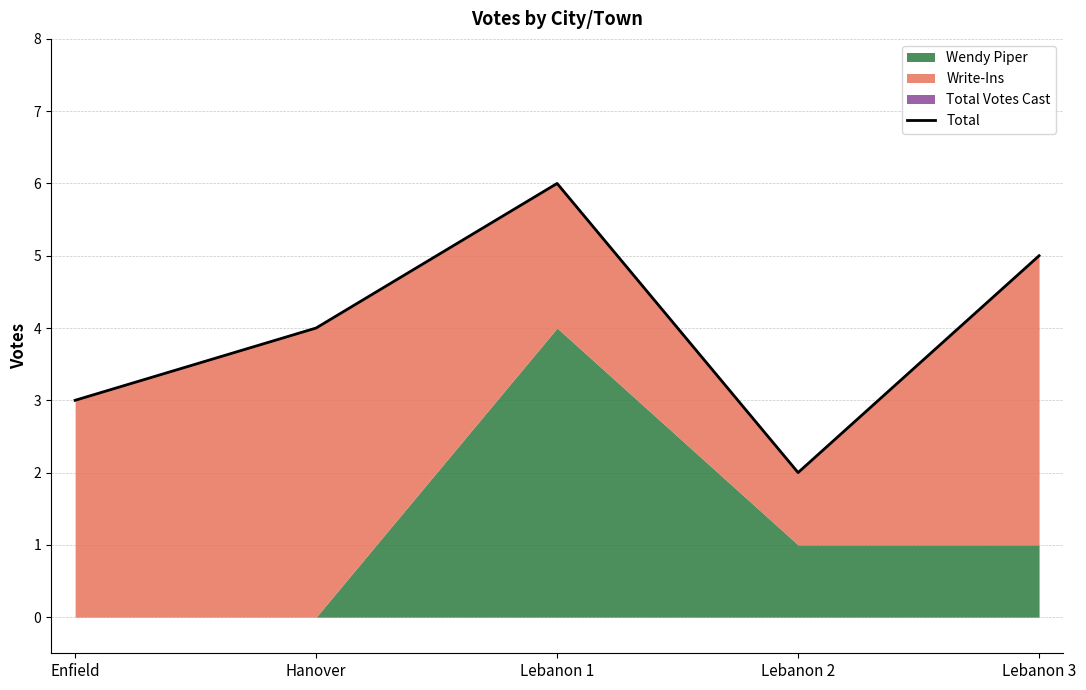

Where is the first local maximum?

Lebanon 1